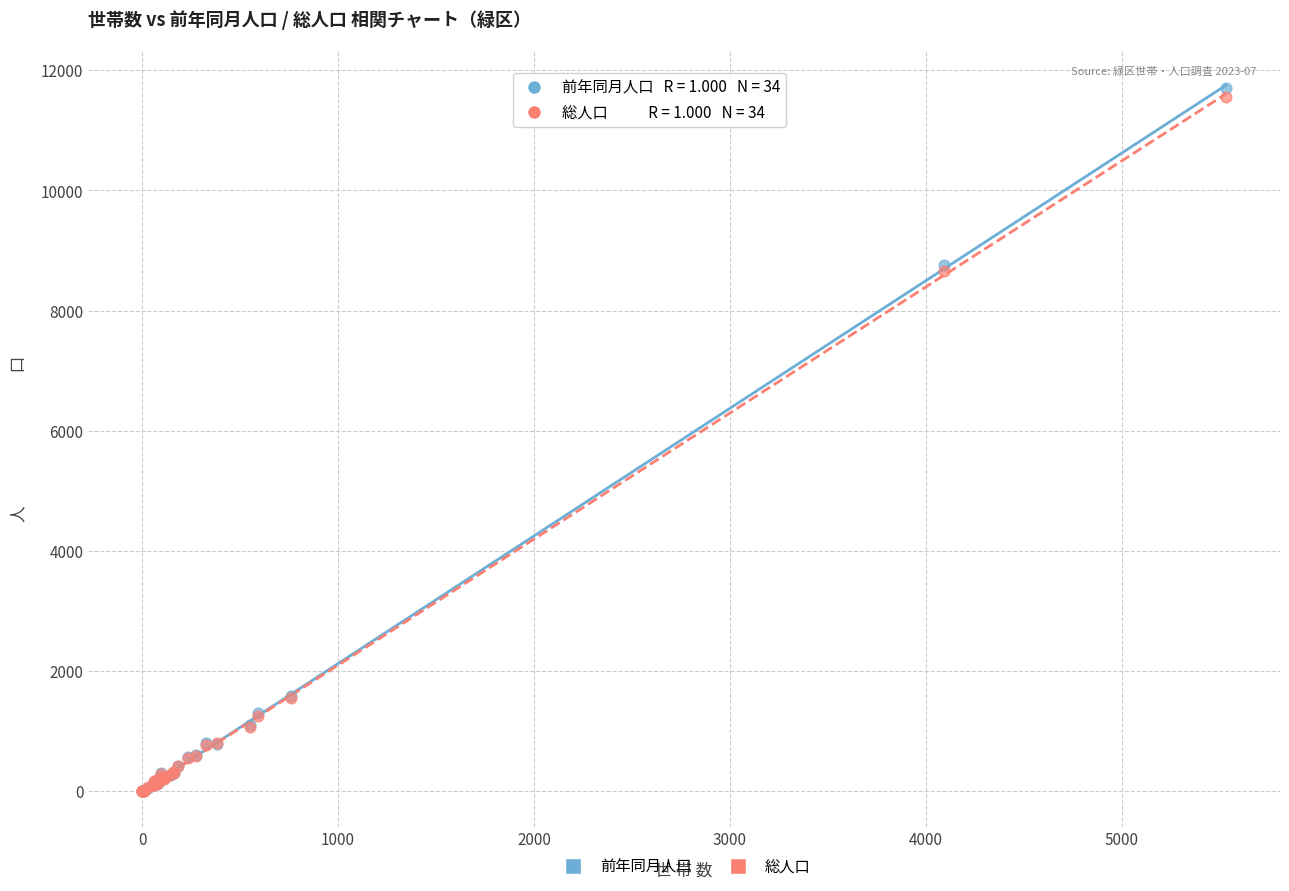

Which series has the largest Y range (max minus min)?

前年同月人口